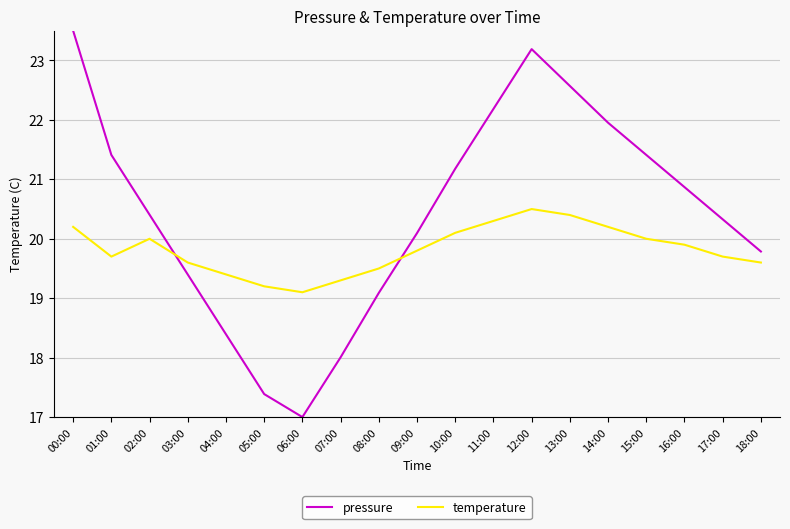

Is it true that temperature equals 33.4 at 06:00?

False